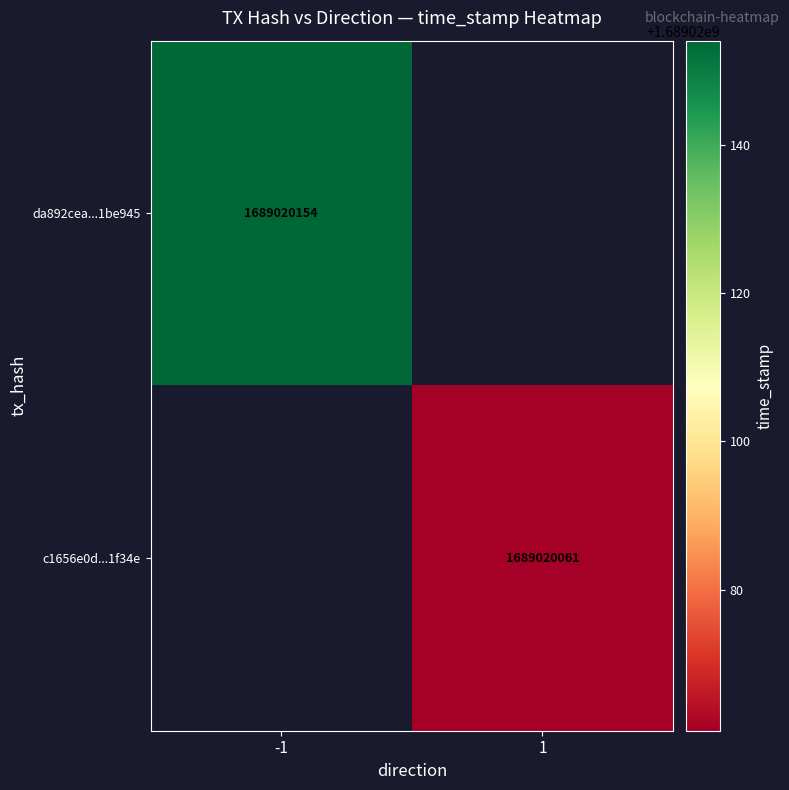

Reading right to left, what are all the values shown in this chart?

da892cea20dc2230f622858998b95387b1be945: time_stamp=1689020154	direction=-1
c1656e0d74416c4508e7b6af06a5ff000d1f34e: time_stamp=1689020061	direction=1